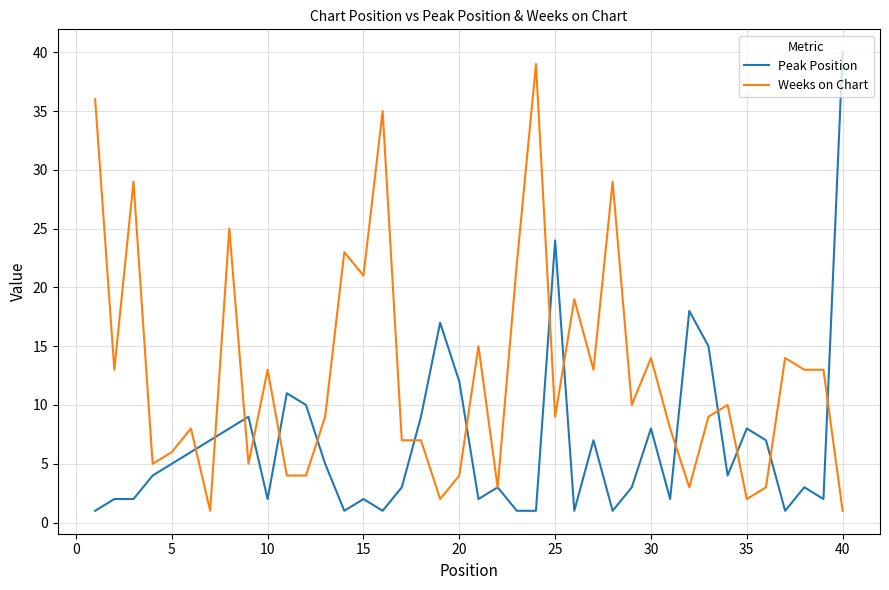

What is the maximum value for Weeks on Chart?

39